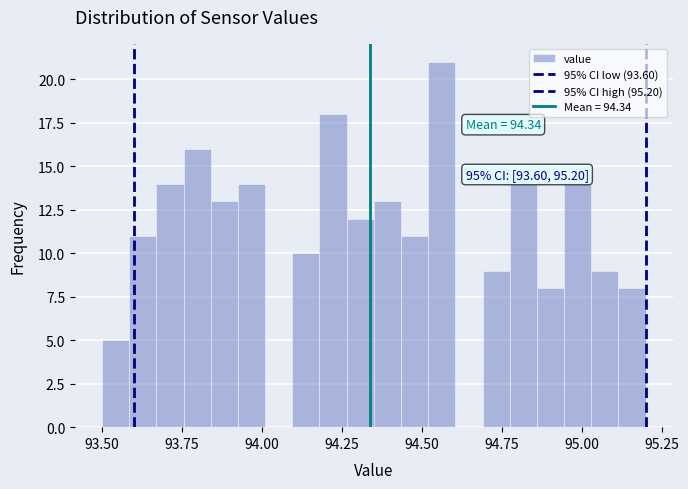

Around what value on the x-axis is the tallest bar? Give the approximate position of its centre, as read against the axis.

94.55